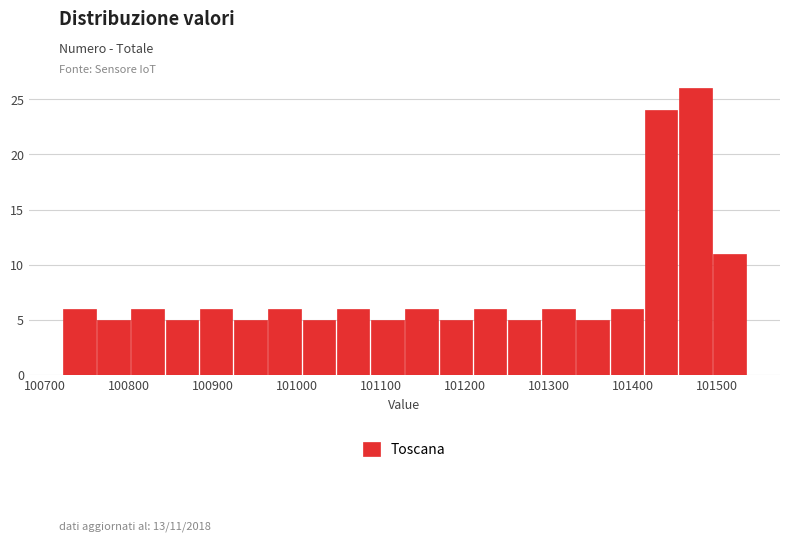

Over which range of the x-axis is the bar tallest?

101450 to 101490